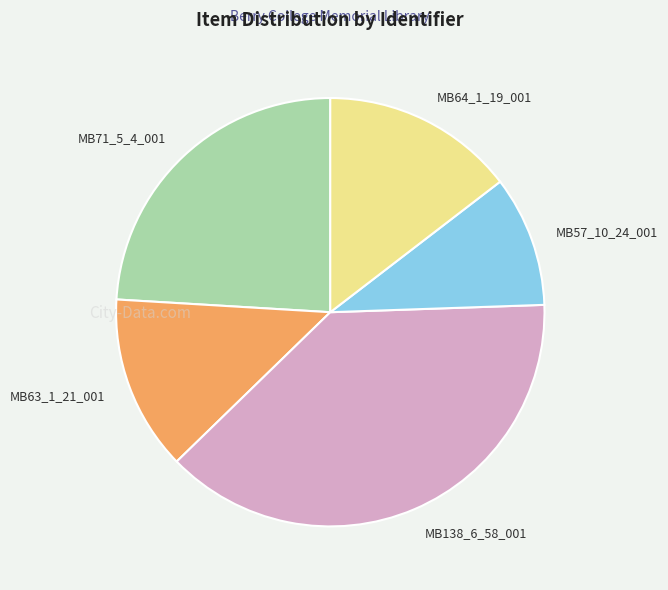

True or false: MB64_1_19_001 accounts for 15% of the total.

True